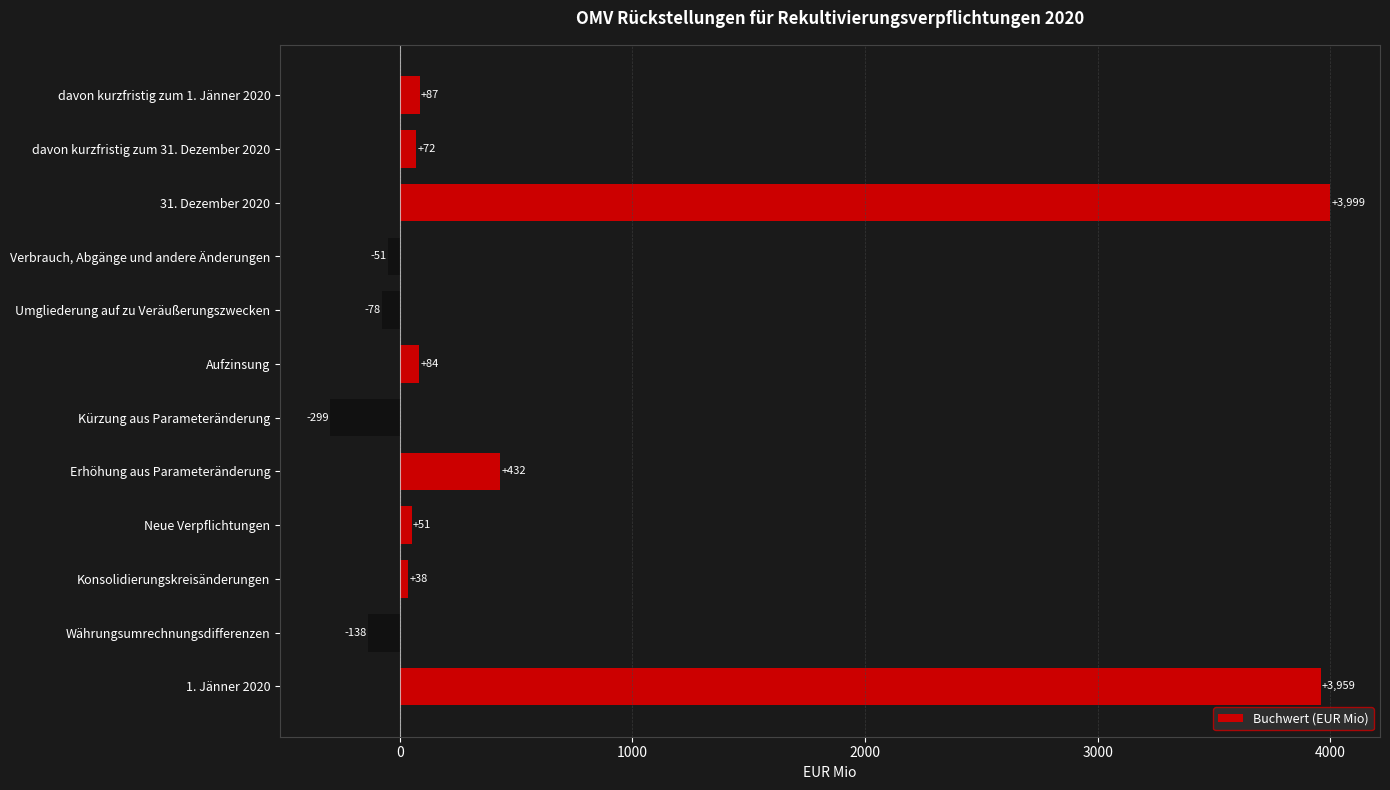

What is the average value?

680